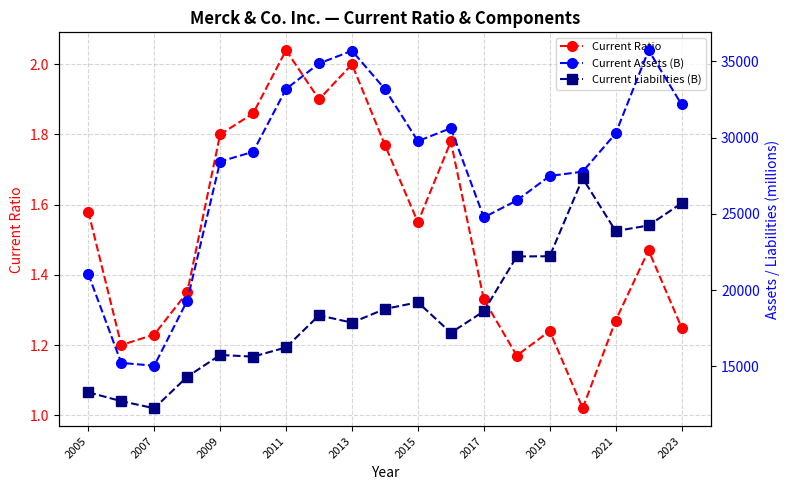

What is the maximum value shown in the chart?

35722.0